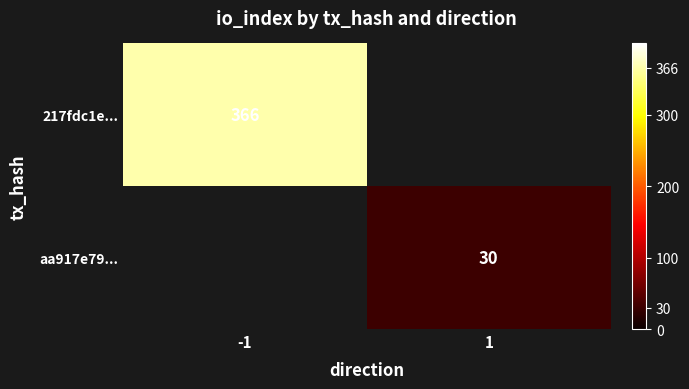

The value of 217fdc1e... at -1 is 366. True or false?

True